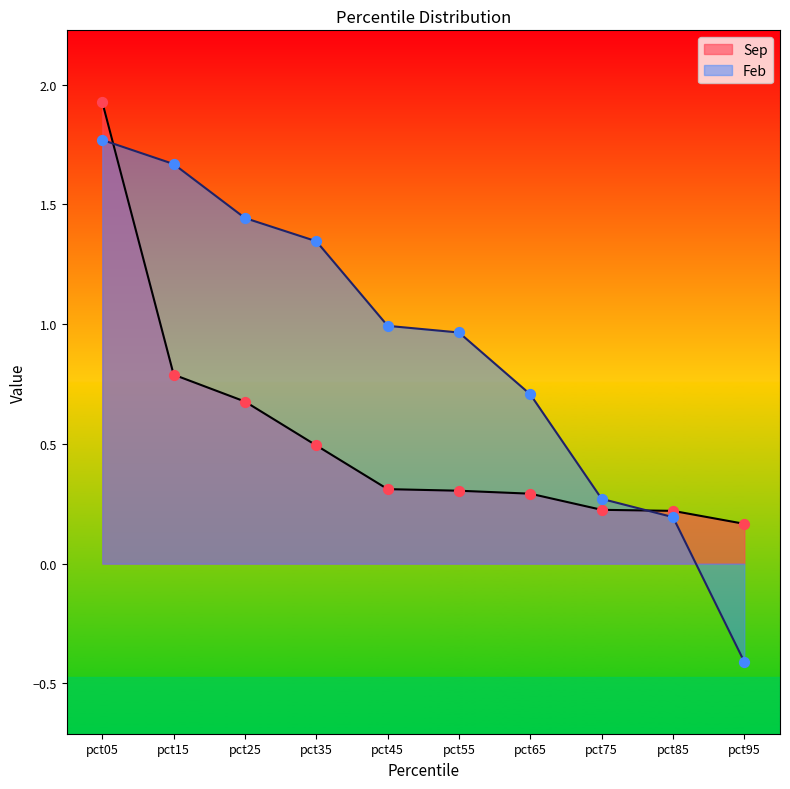

What are all the series names shown in the legend?

Sep, Feb